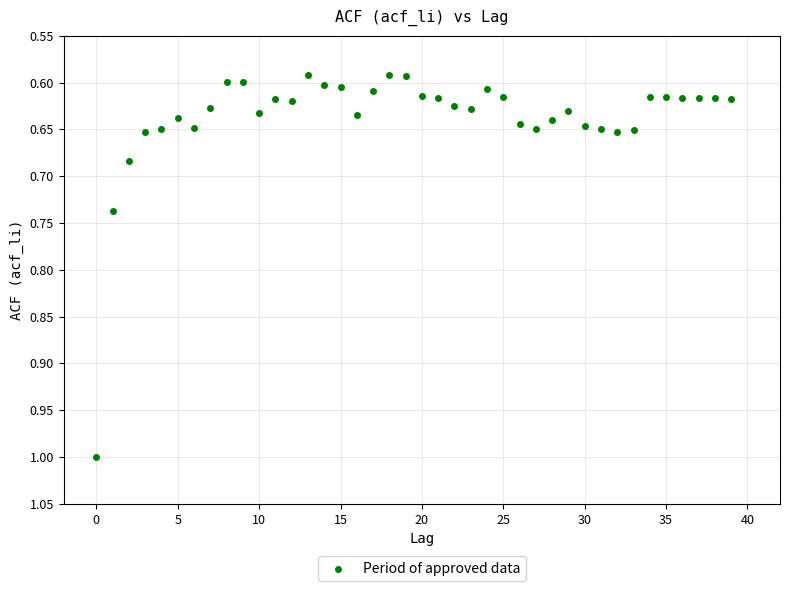

Count the number of points in this scatter plot.

40